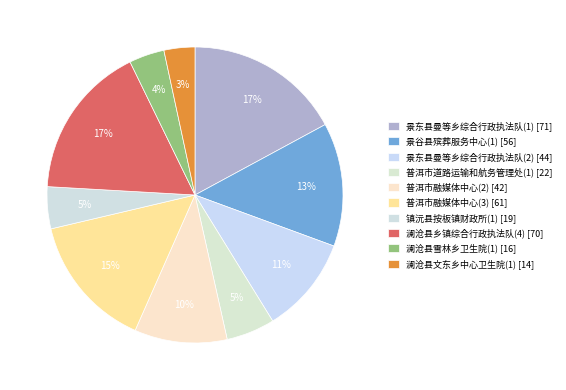

To the nearest percent, what portion does 普洱市融媒体中心(2) represent?

10%